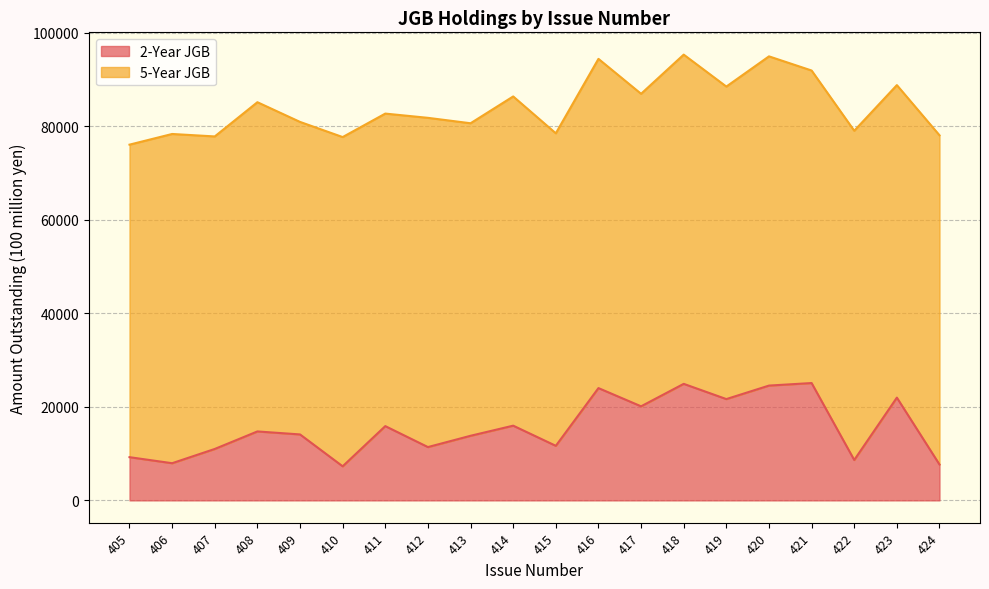

How many interior local peaks (higher than both neighbors) does the data have?

7